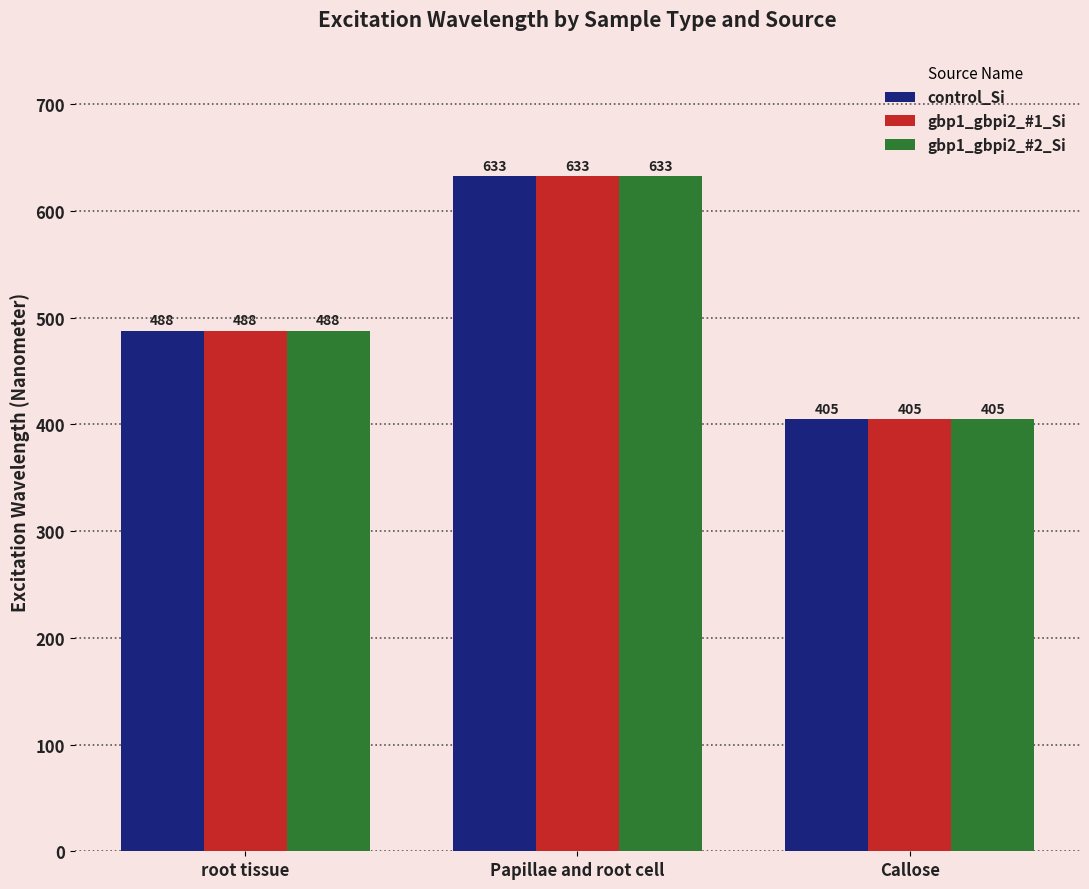

What is the sum of all gbp1_gbpi2_#2_Si values?

1526